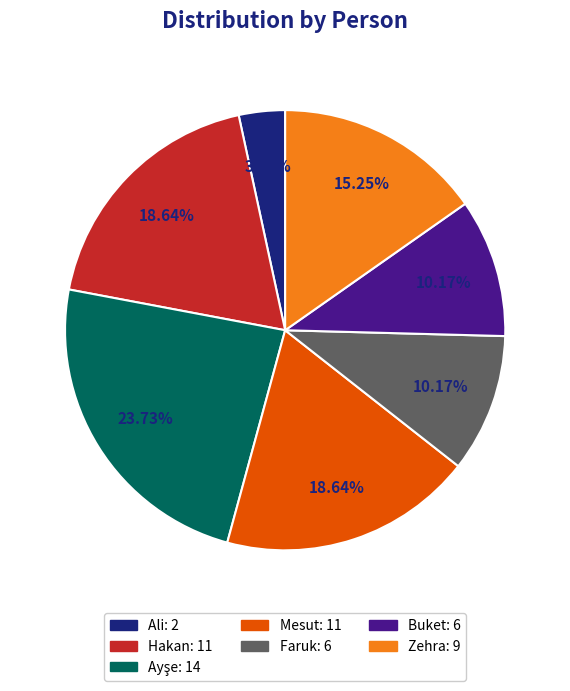

What portion of the pie excludes Mesut?

81.4%